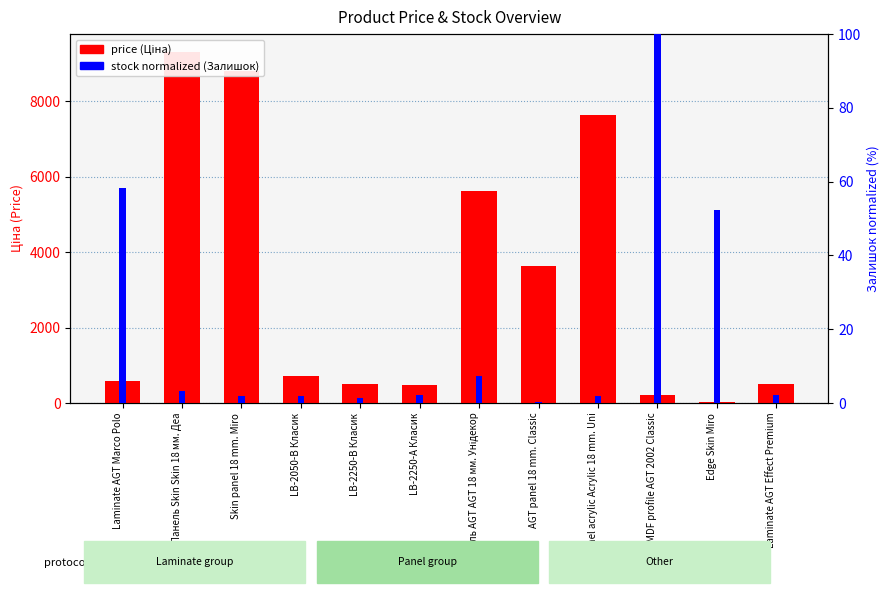

What is the label of the 1st bar from the right?

Laminate AGT Effect Premium